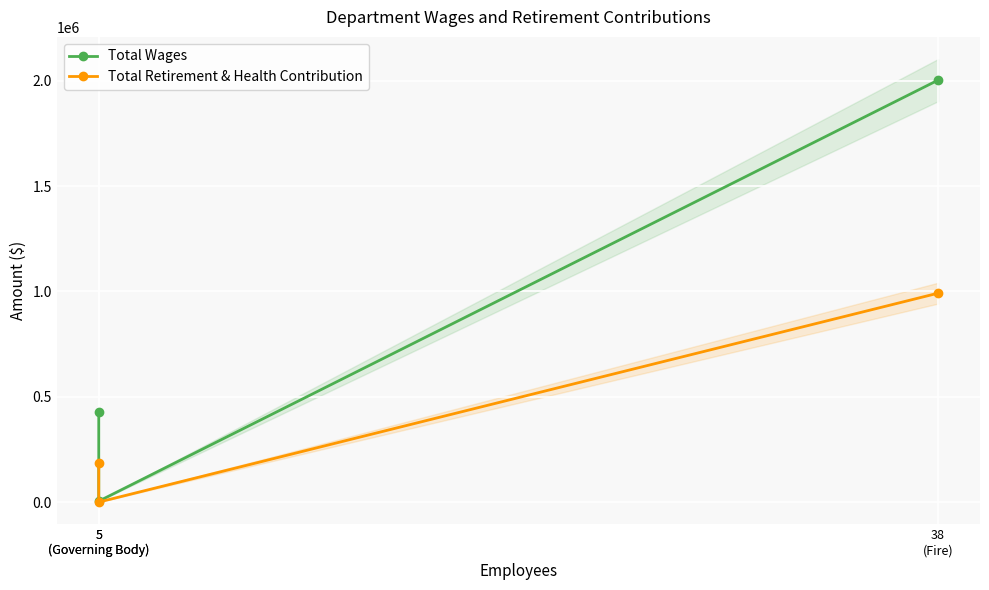

At which category is the sum across all series the highest?

38
(Fire)